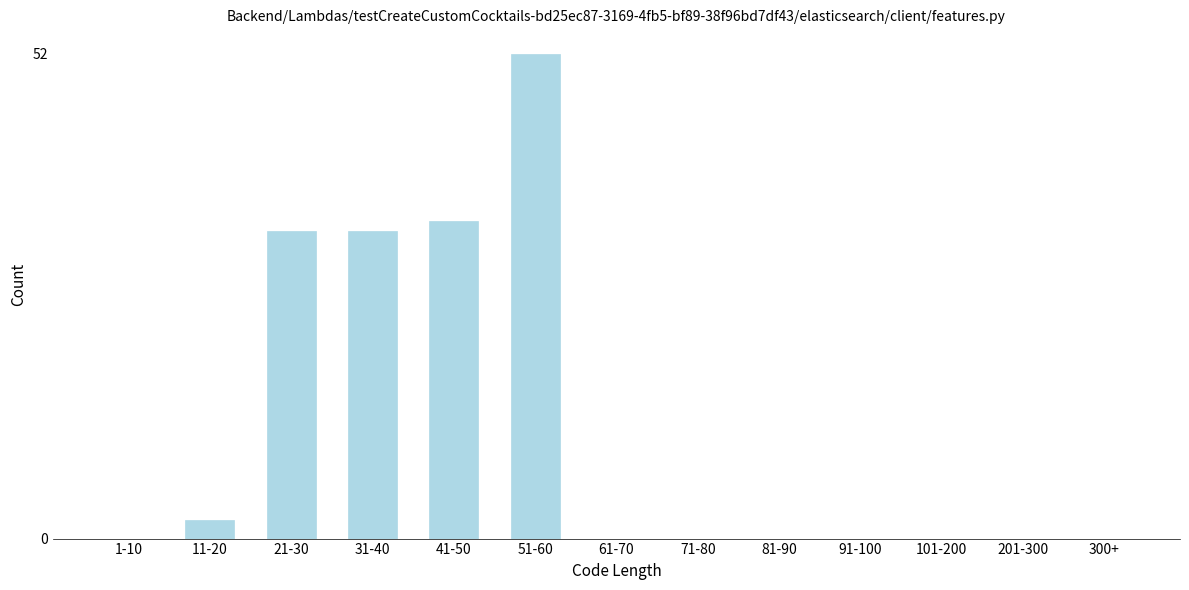

Reading right to left, what are all the values shown in this chart?

300+=0	201-300=0	101-200=0	91-100=0	81-90=0	71-80=0	61-70=0	51-60=52	41-50=34	31-40=33	21-30=33	11-20=2	1-10=0